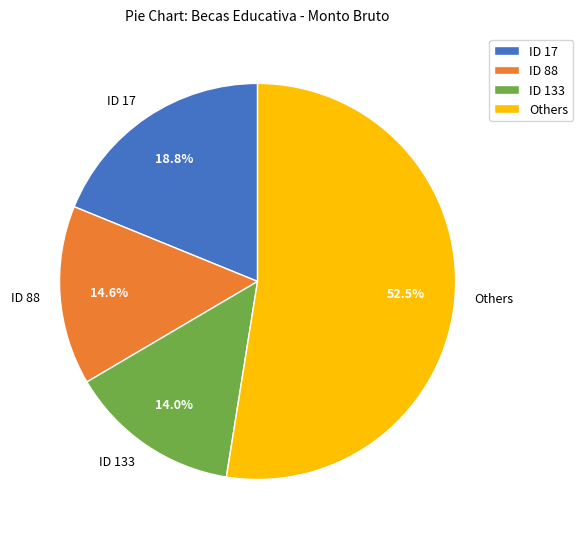

Combined, do ID 133 and ID 17 account for over 50%?

No